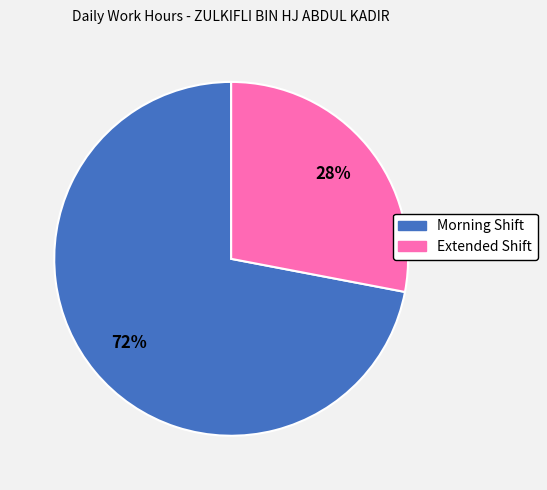

To the nearest percent, what percentage of the pie is Extended Shift?

28%